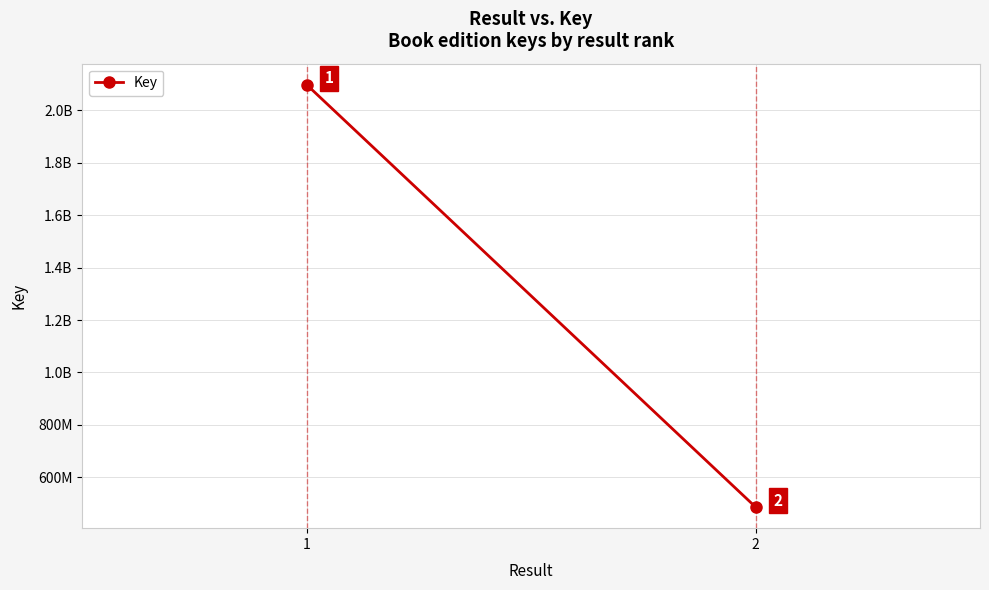

What value does the data have at 2, to the nearest 50?

486941400